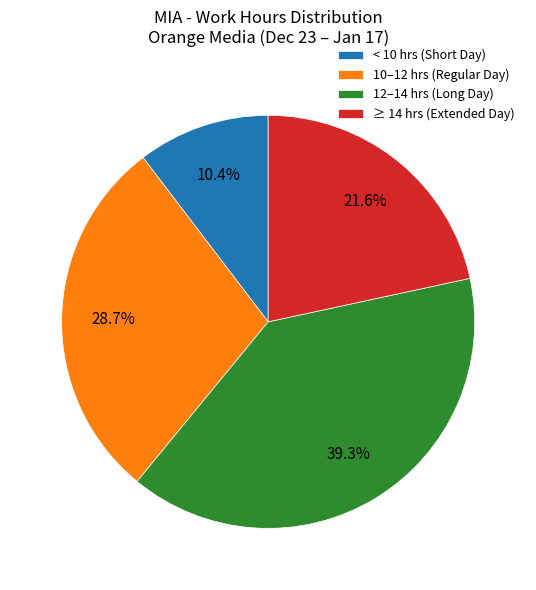

What is the total percentage of < 10 hrs (Short Day) and ≥ 14 hrs (Extended Day)?

32.0%